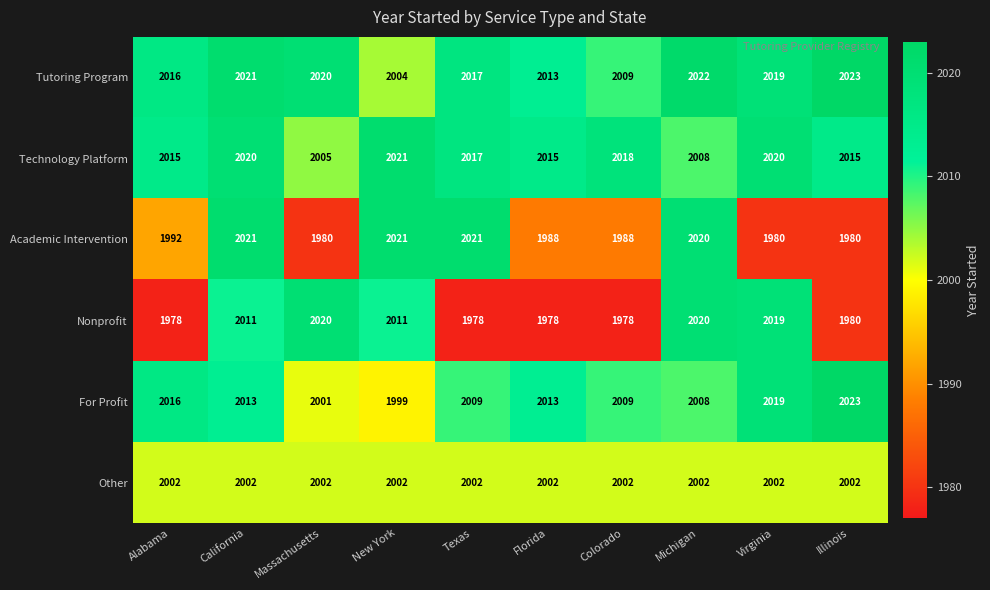

What is the lowest value of the Other series?

2002